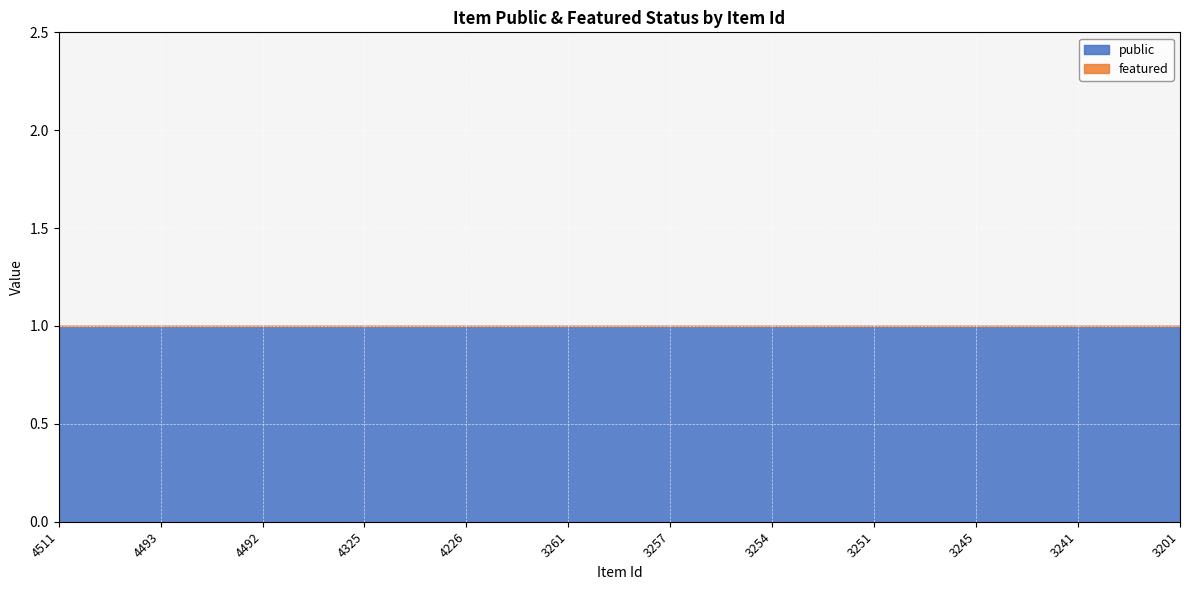

Between 3251 and 4226, which is larger?

3251